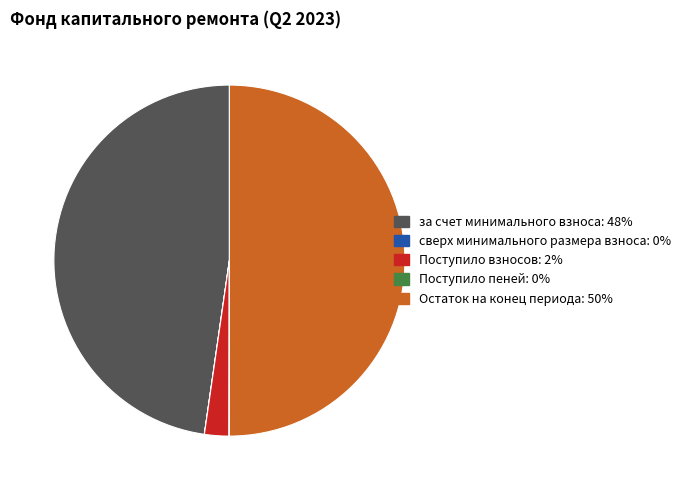

Which slice is the largest?

Остаток на конец периода